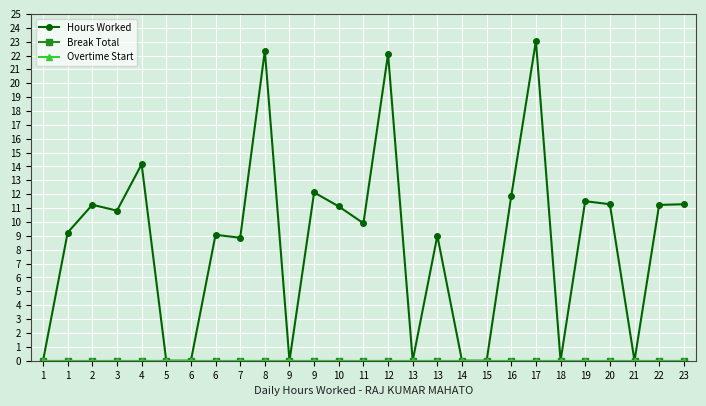

Which has a higher value, 16 or 20?

16